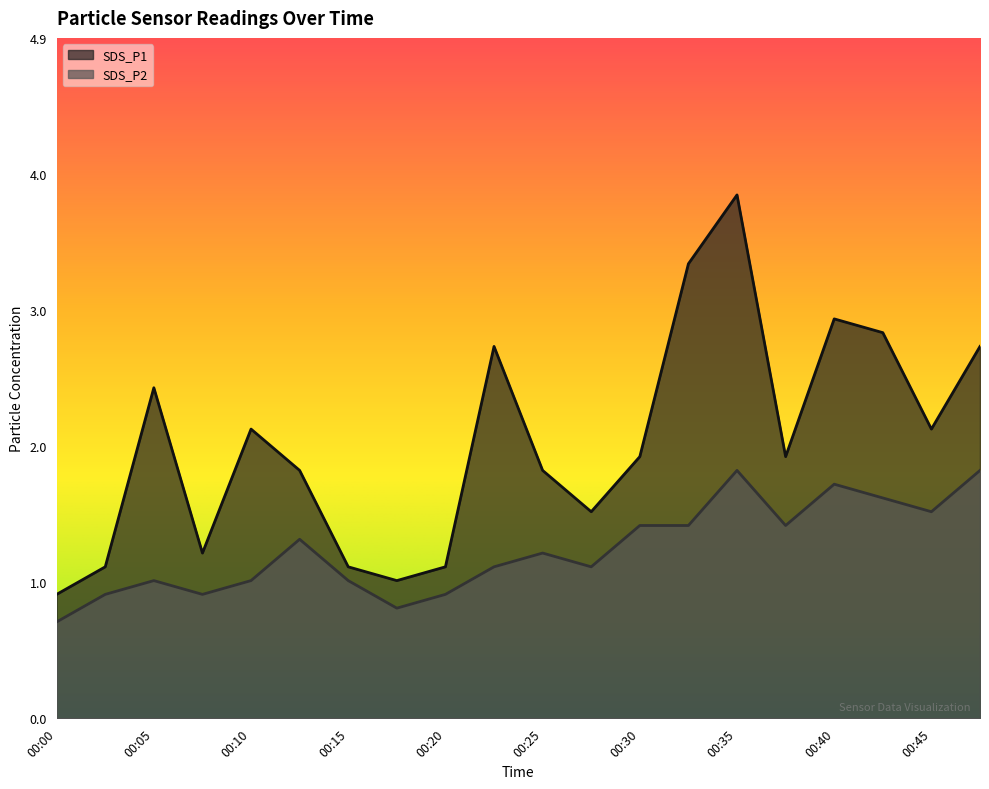

True or false: SDS_P2 and SDS_P1 intersect in this chart.

False